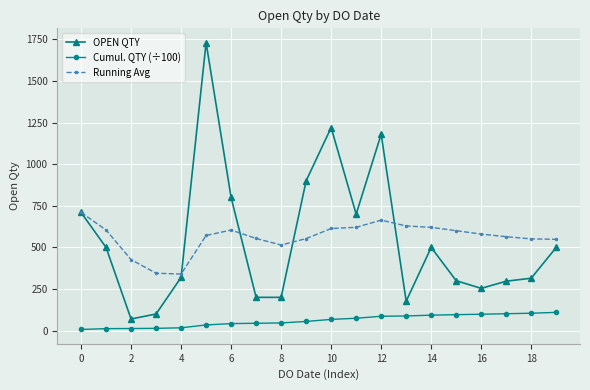

What are all the series names shown in the legend?

OPEN QTY, Cumul. QTY (÷100), Running Avg